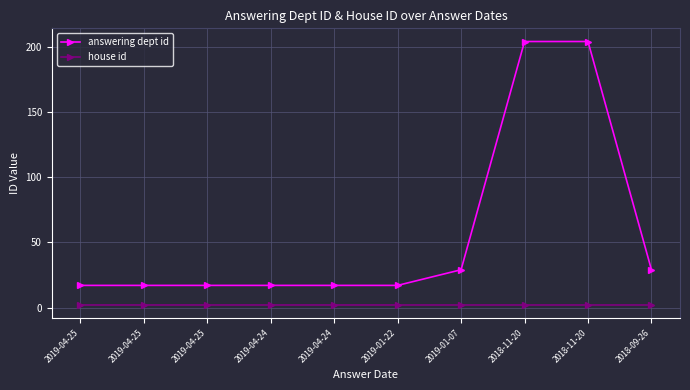

How many lines are shown in the chart?

2